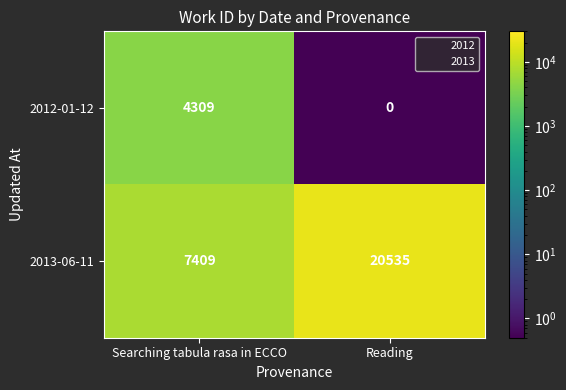

At Reading, list the series in order from largest to smallest.

2013-06-11, 2012-01-12